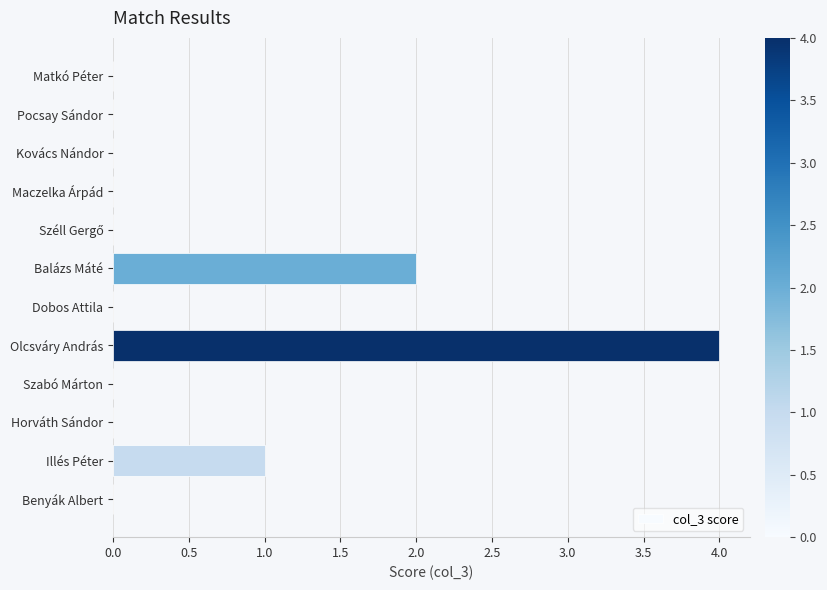

What is the change in value from Maczelka Árpád to Olcsváry András?

+4